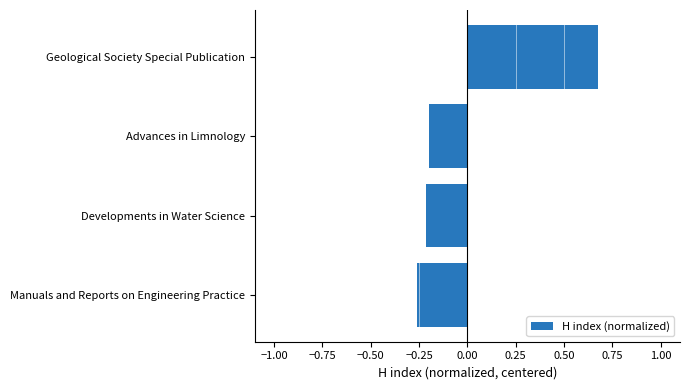

The chart shows a value of -0.4 at Manuals and Reports on Engineering Practice. True or false?

False